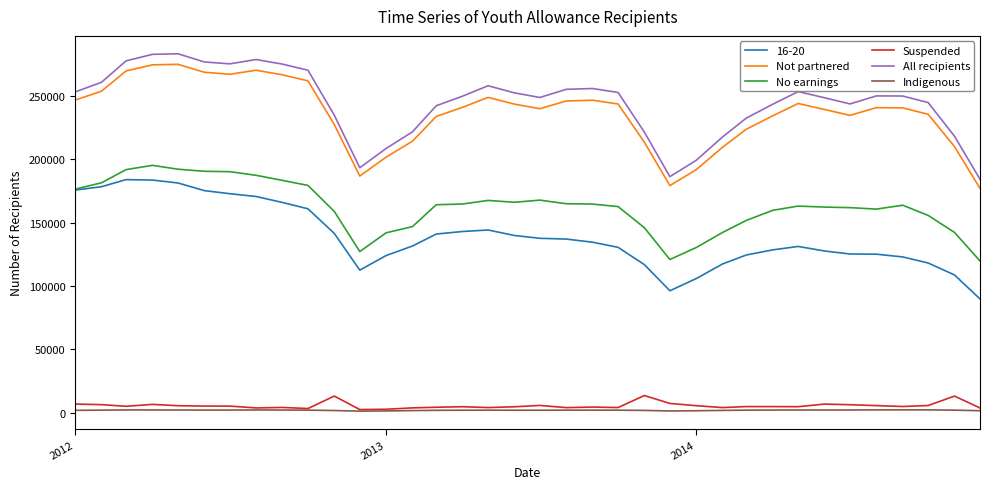

Which series has the largest range (max minus min)?

All recipients